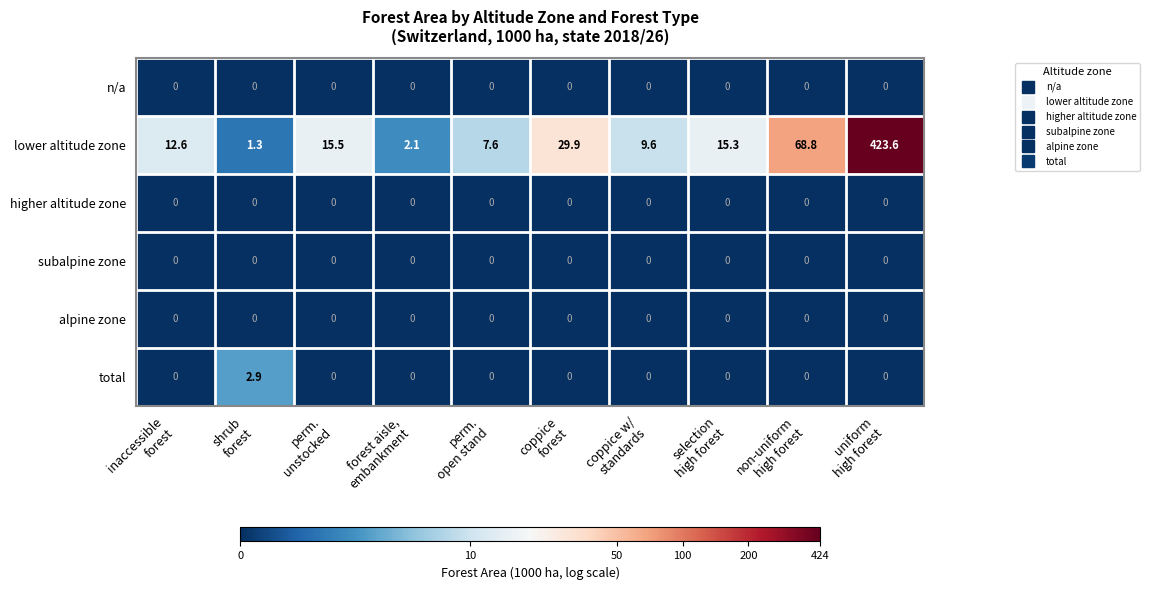

What is the difference between the highest and lowest values at non-uniform
high forest?

68.8